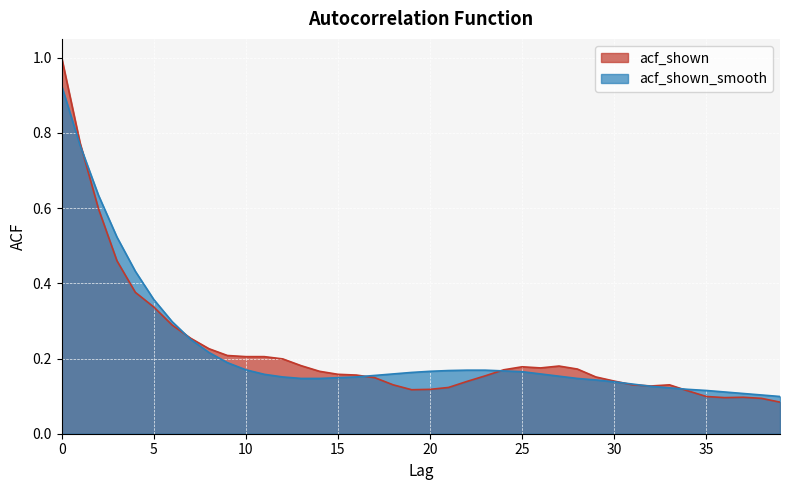

What is the difference between the maximum and second lowest values in the acf_shown_smooth series?

0.8